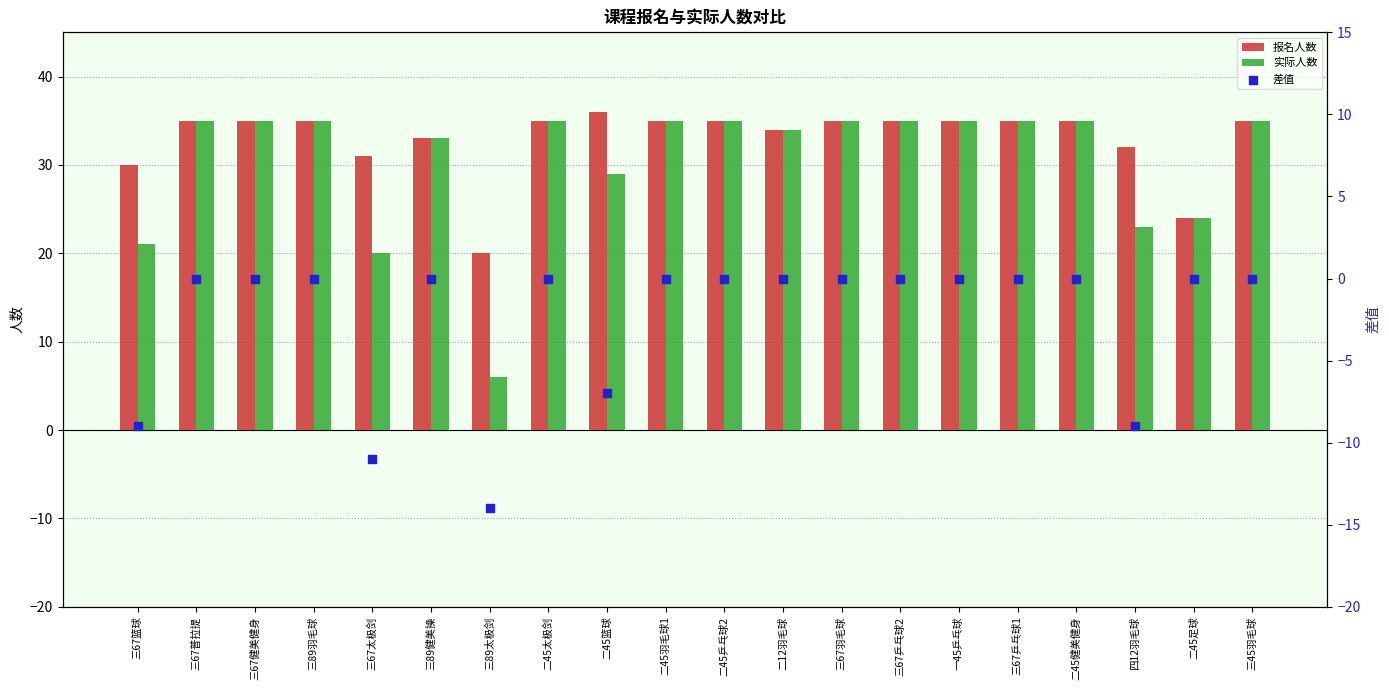

Which series has the widest spread of Y values?

实际人数